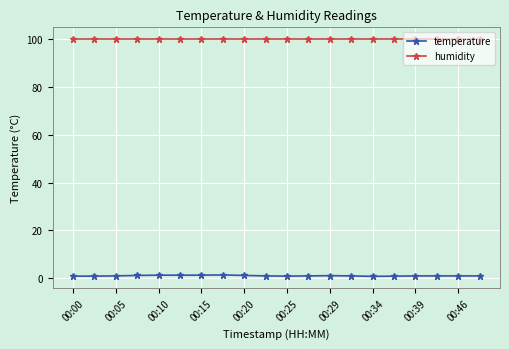

True or false: temperature and humidity cross at least once.

False